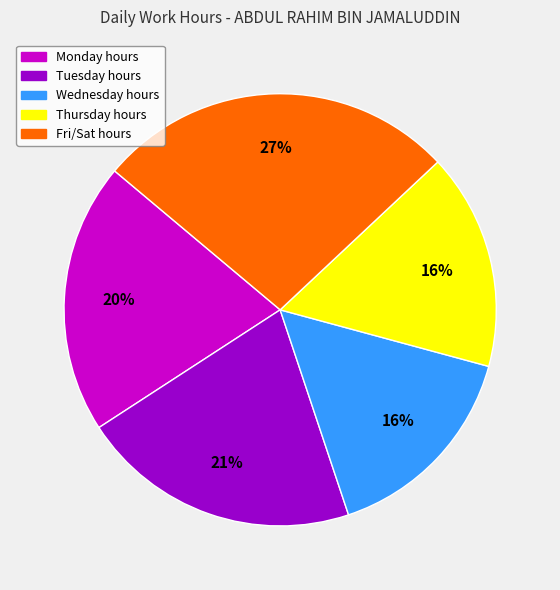

Is there any slice that represents more than half of the pie?

No